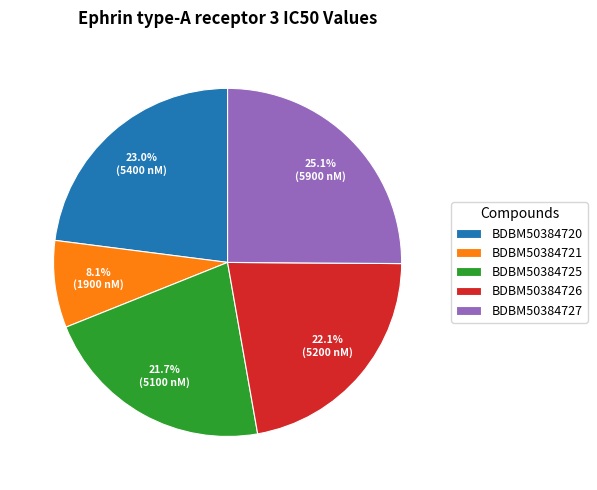

Does BDBM50384725 represent more than half of the total?

No